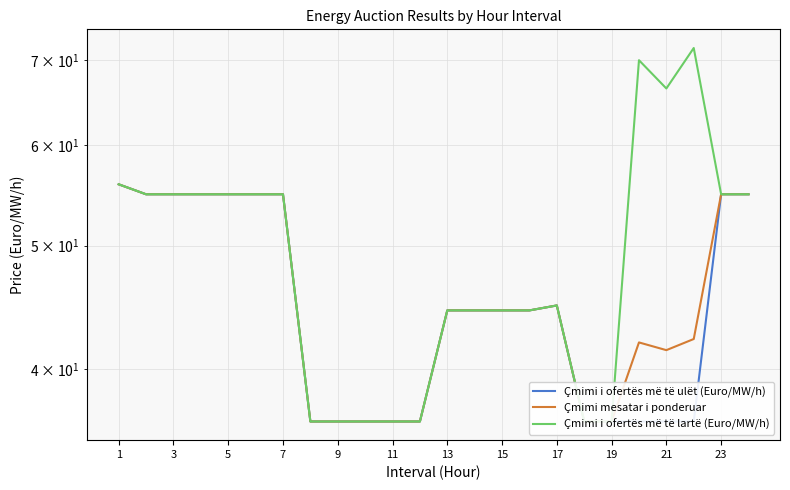

True or false: Çmimi mesatar i ponderuar has more than 1 interior local peaks.

True